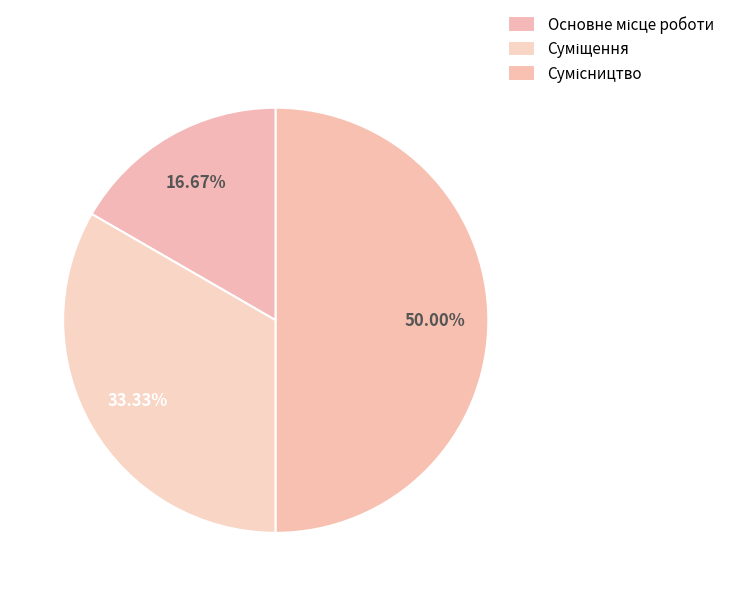

Combined, do Суміщення and Сумісництво account for over 50%?

Yes